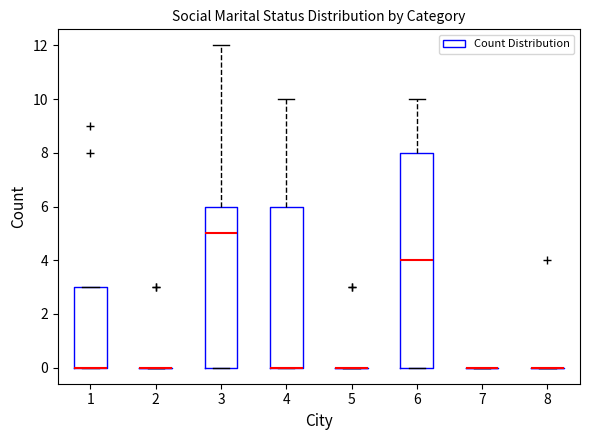

Comparing the boxes themselves (not the whiskers), which one is the tallest?

6